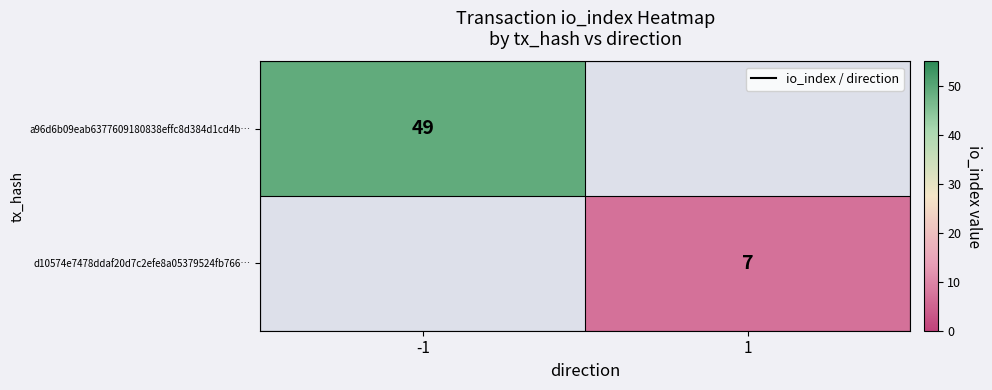

How many data points does each series have?

2